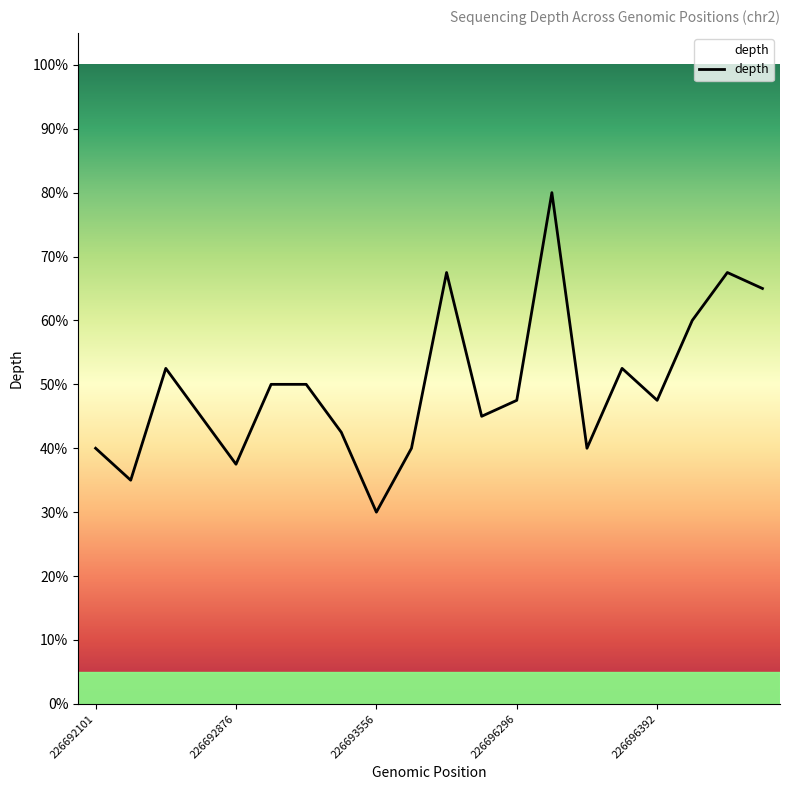

Which has a higher value, 226697236 or 226693556?

226697236